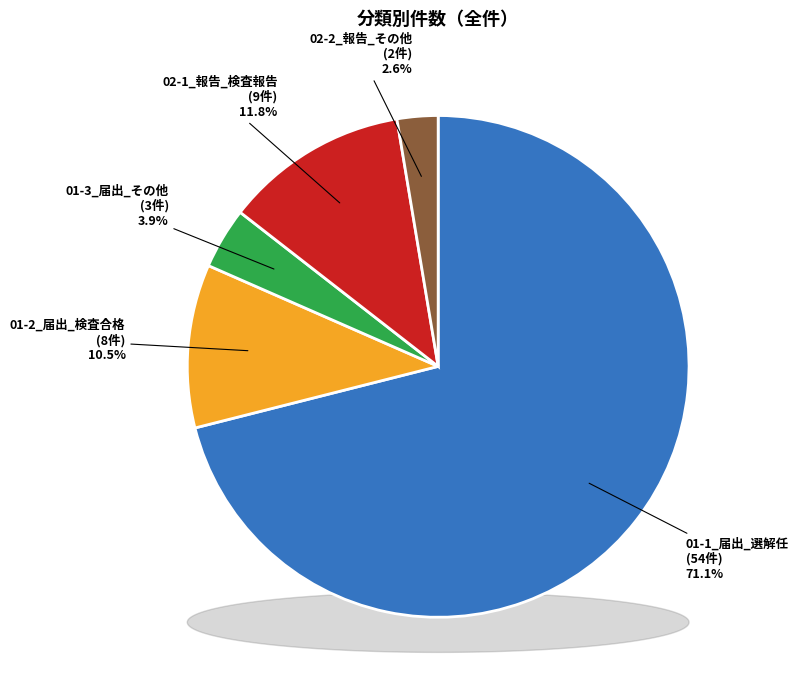

What is the change in value from 01-2_届出_検査合格 to 02-1_報告_検査報告?

+1